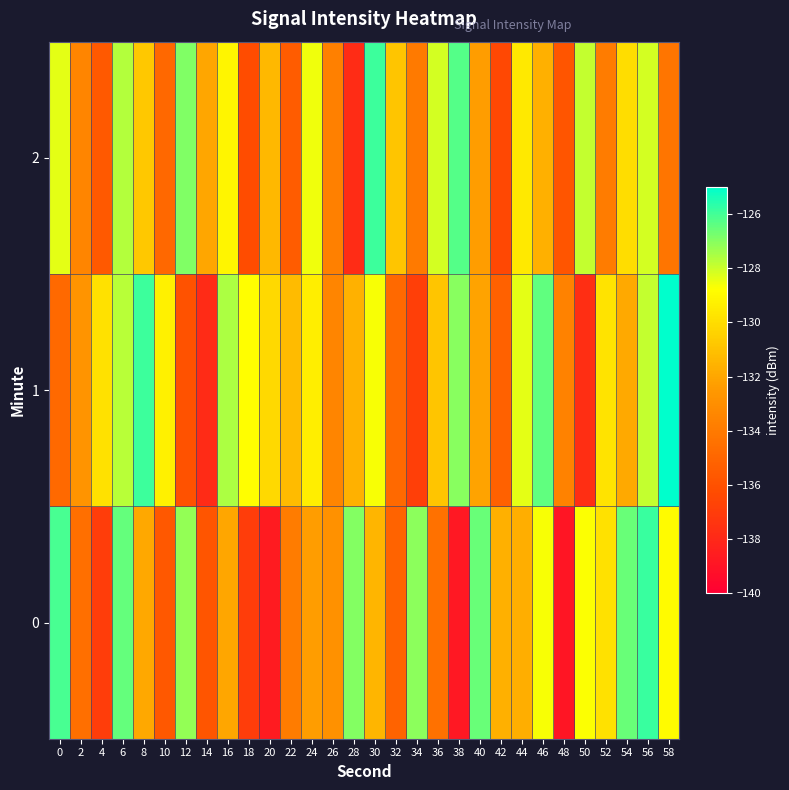

How many data points does each series have?

30